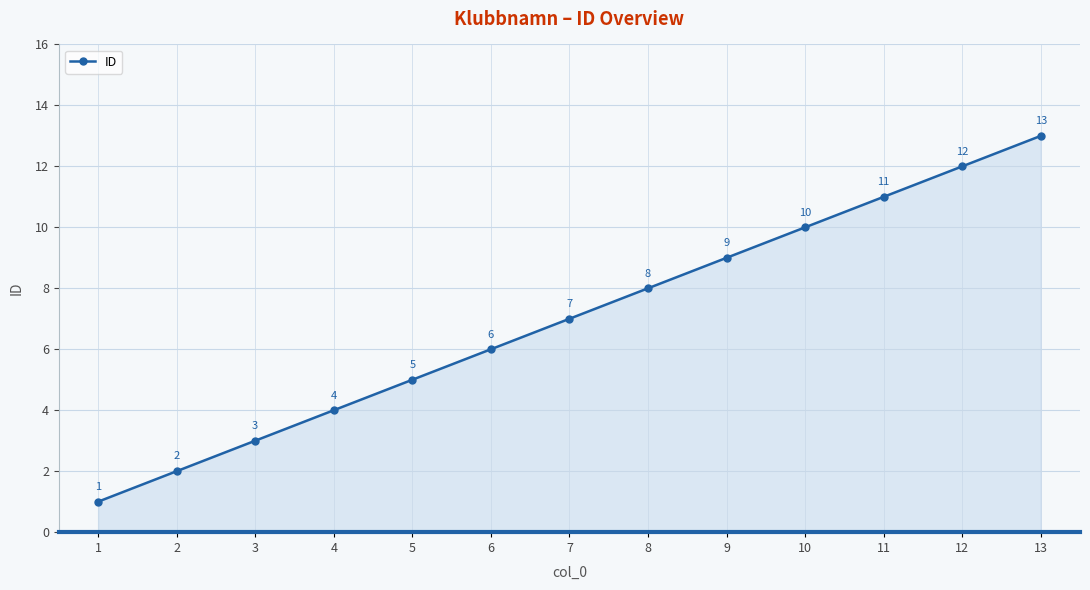

What is the difference between the second highest and second lowest values?

10